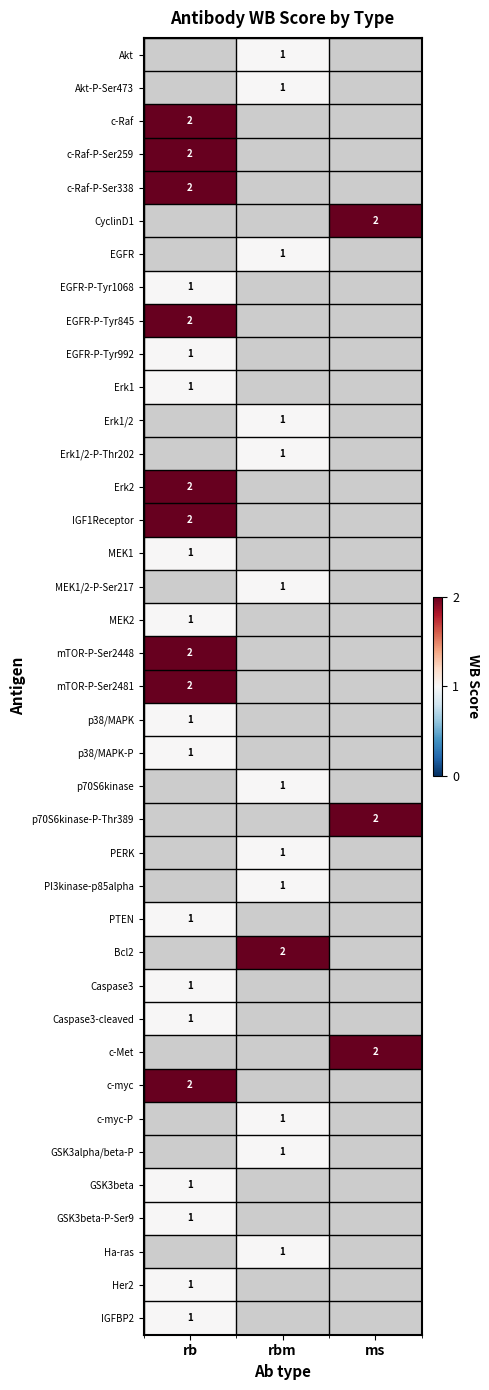

Which label corresponds to the largest value in the chart?

rb